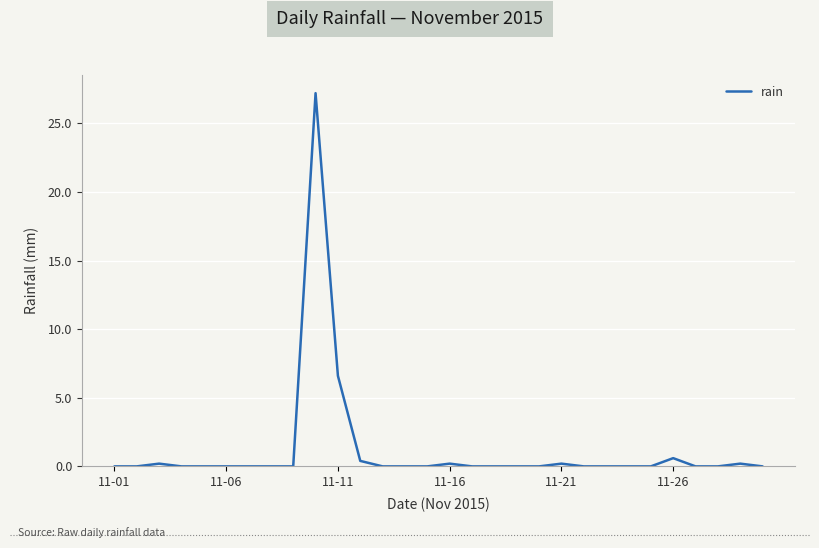

What is the maximum value shown in the chart?

27.2